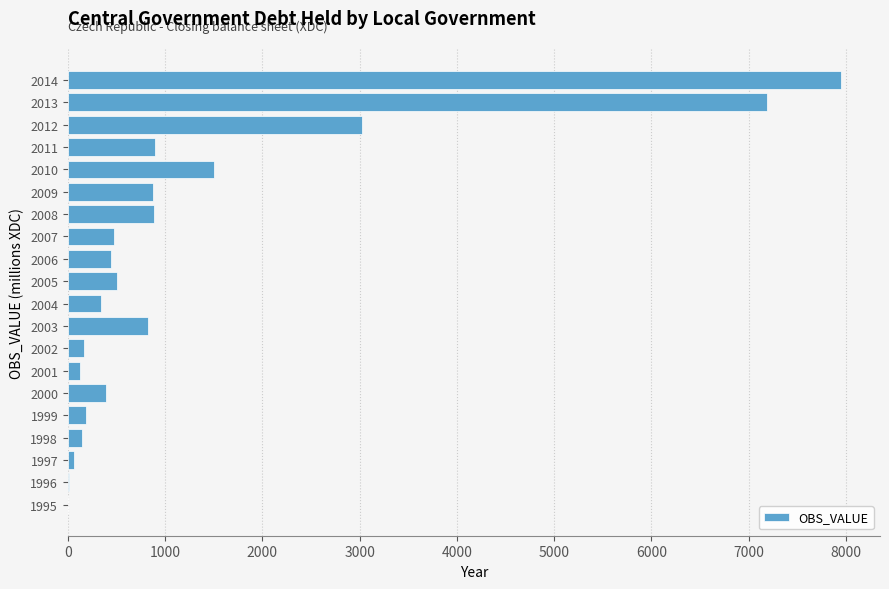

What is the maximum value shown in the chart?

7954